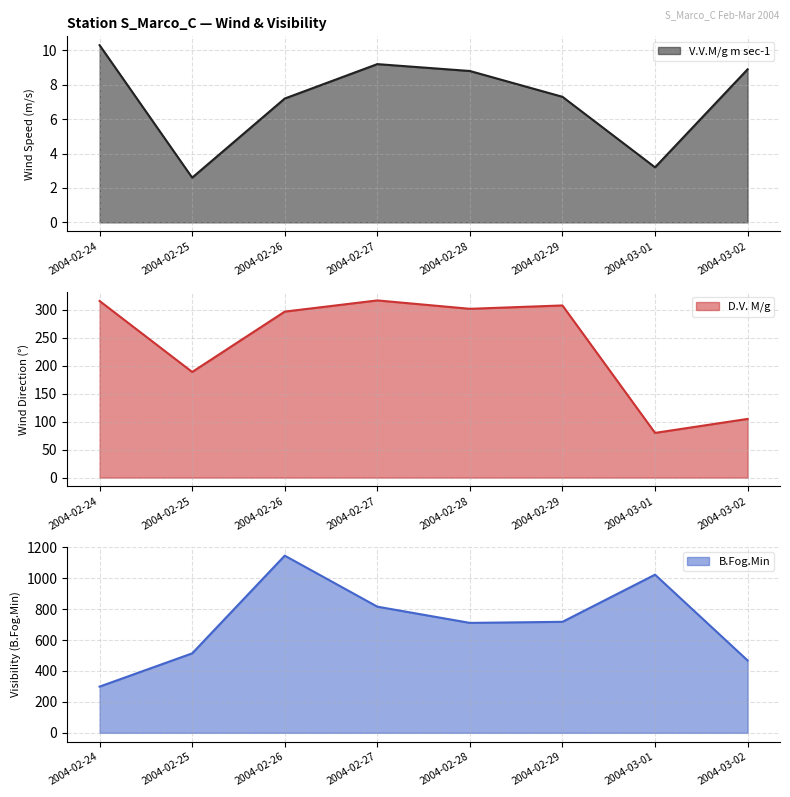

How many lines are shown in the chart?

3